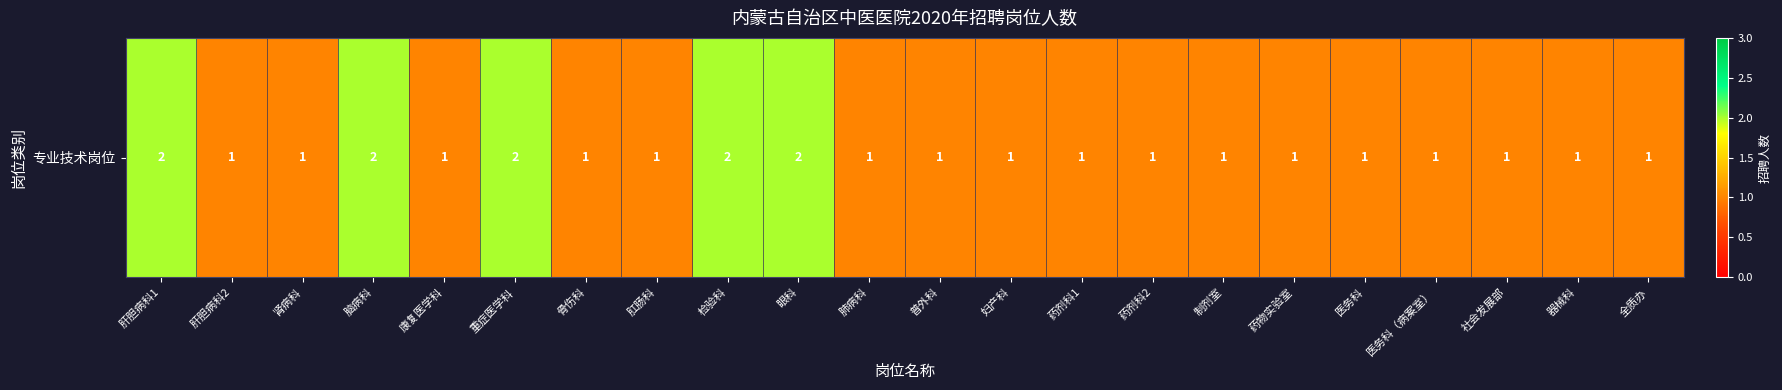

List the labels in order of value, smallest first.

肝胆病科2, 肾病科, 康复医学科, 骨伤科, 肛肠科, 肺病科, 普外科, 妇产科, 药剂科1, 药剂科2, 制剂室, 药物实验室, 医务科, 医务科（病案室）, 社会发展部, 器械科, 全质办, 肝胆病科1, 脑病科, 重症医学科, 检验科, 眼科